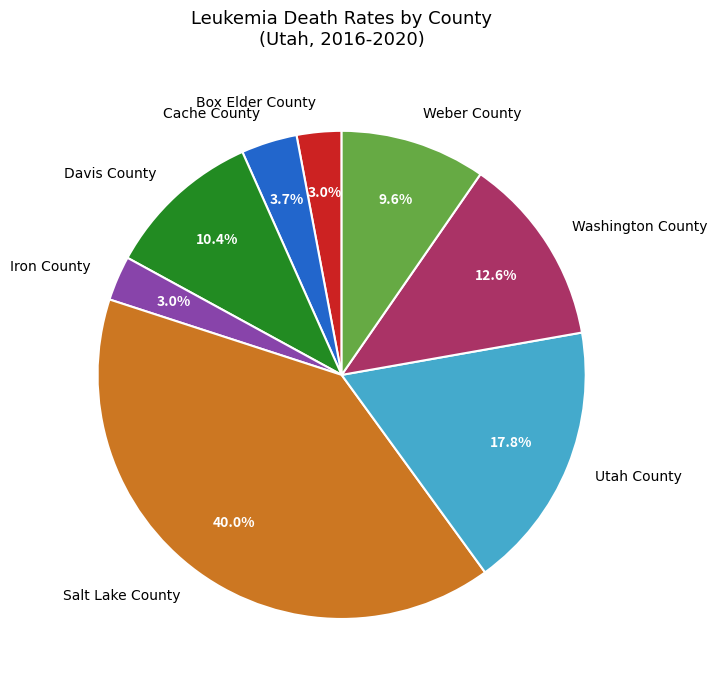

Which slice is the largest?

Salt Lake County